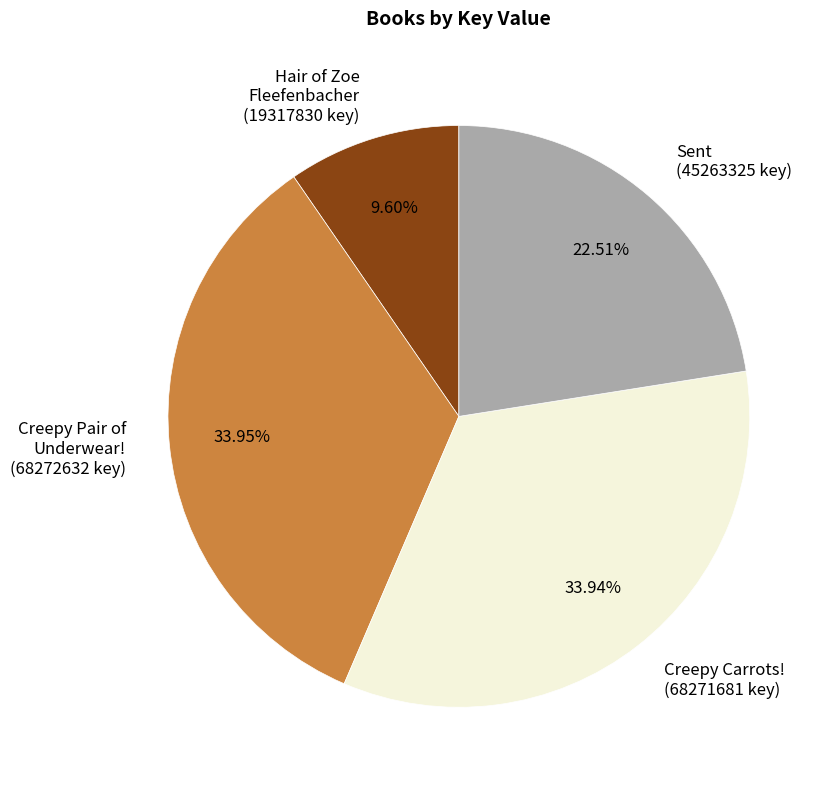

Does any single category account for the majority?

No